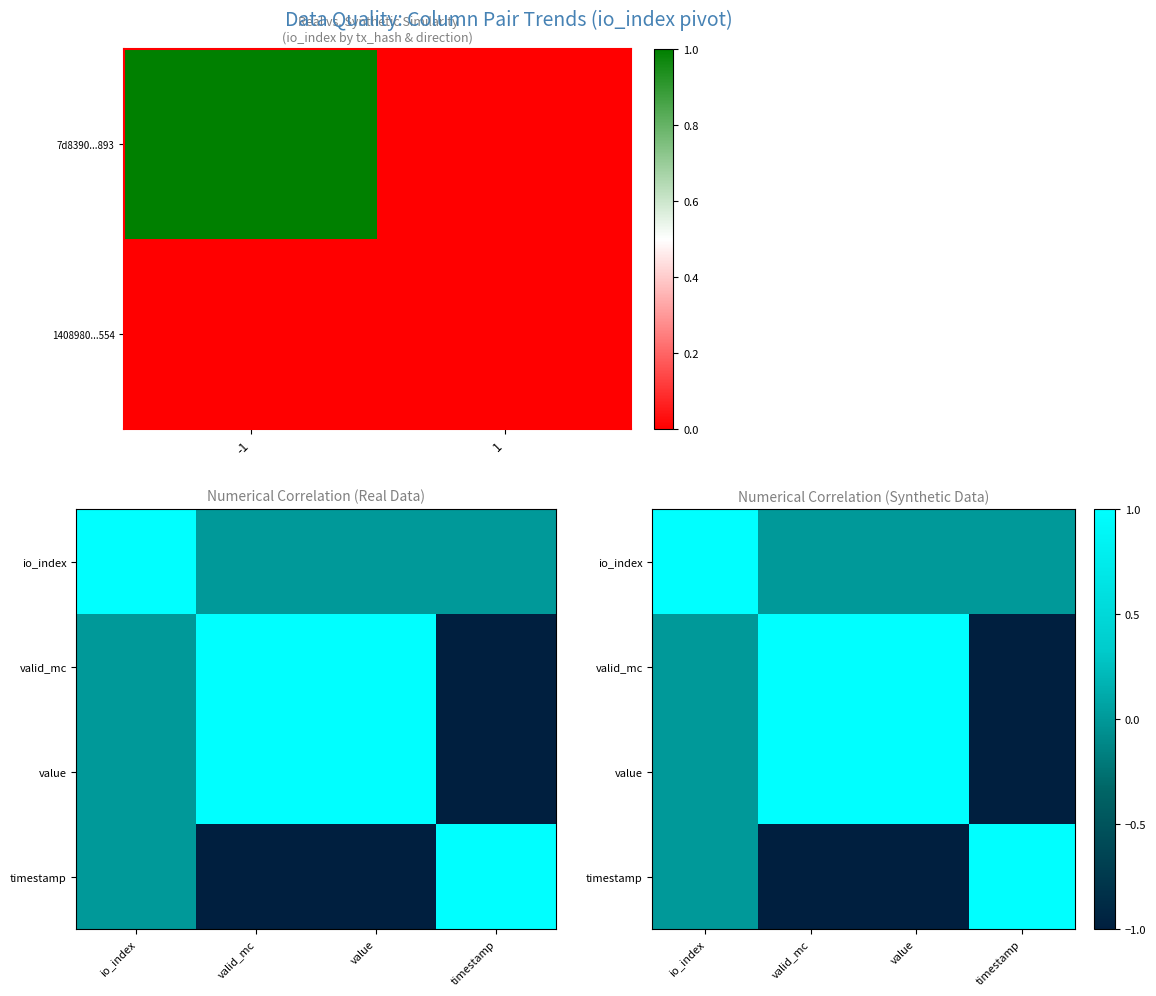

What is the spread (max minus min) of values at io_index?

1